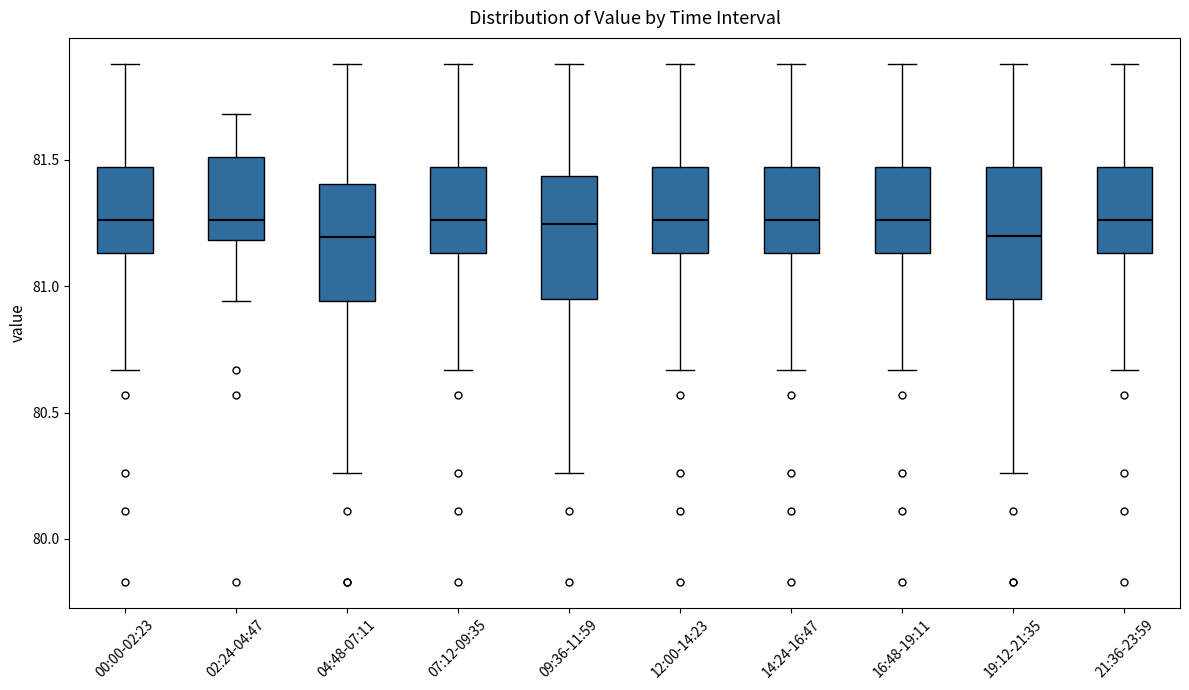

Where is the upper edge of the box for 12:00-14:23 on the y-axis? The values are not printed on the chart, so give them approximately, as read against the axis.

81.45